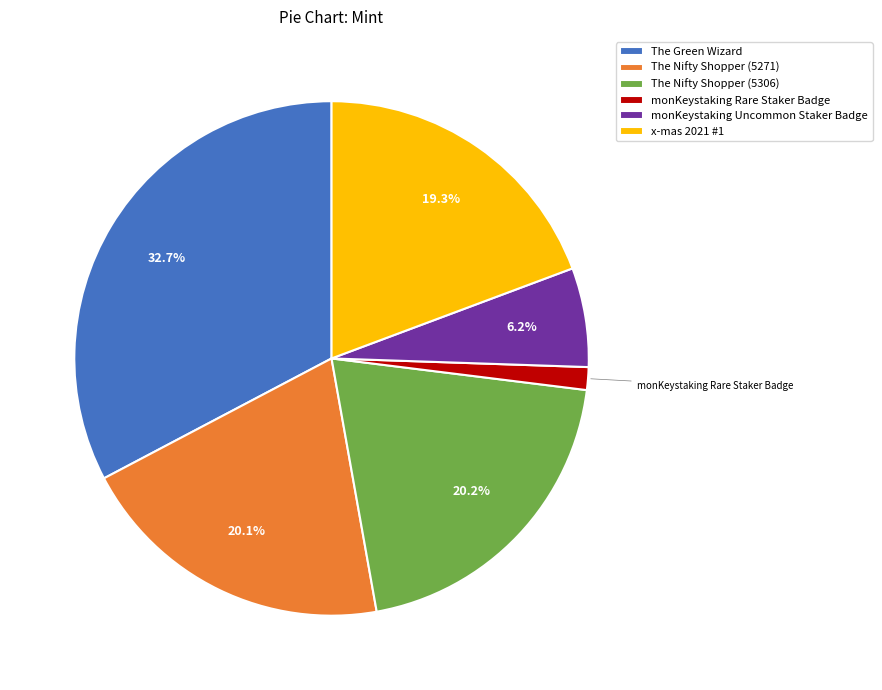

Is it true that monKeystaking Rare Staker Badge is 16% of the pie?

False